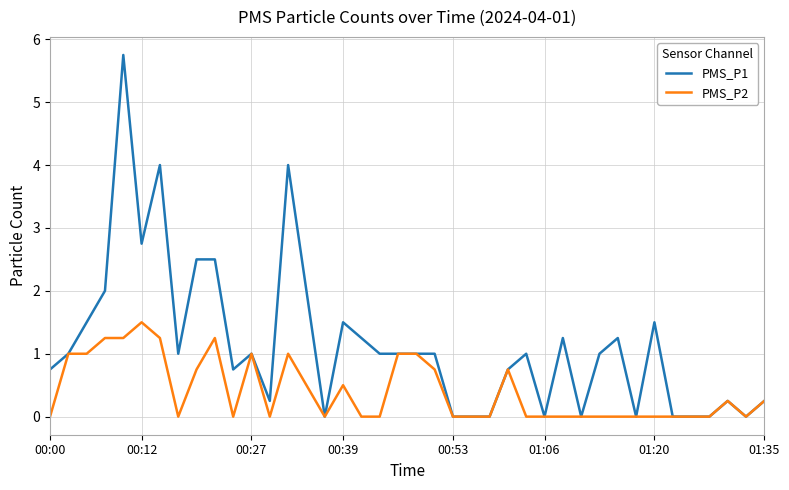

Which series has the largest range (max minus min)?

PMS_P1